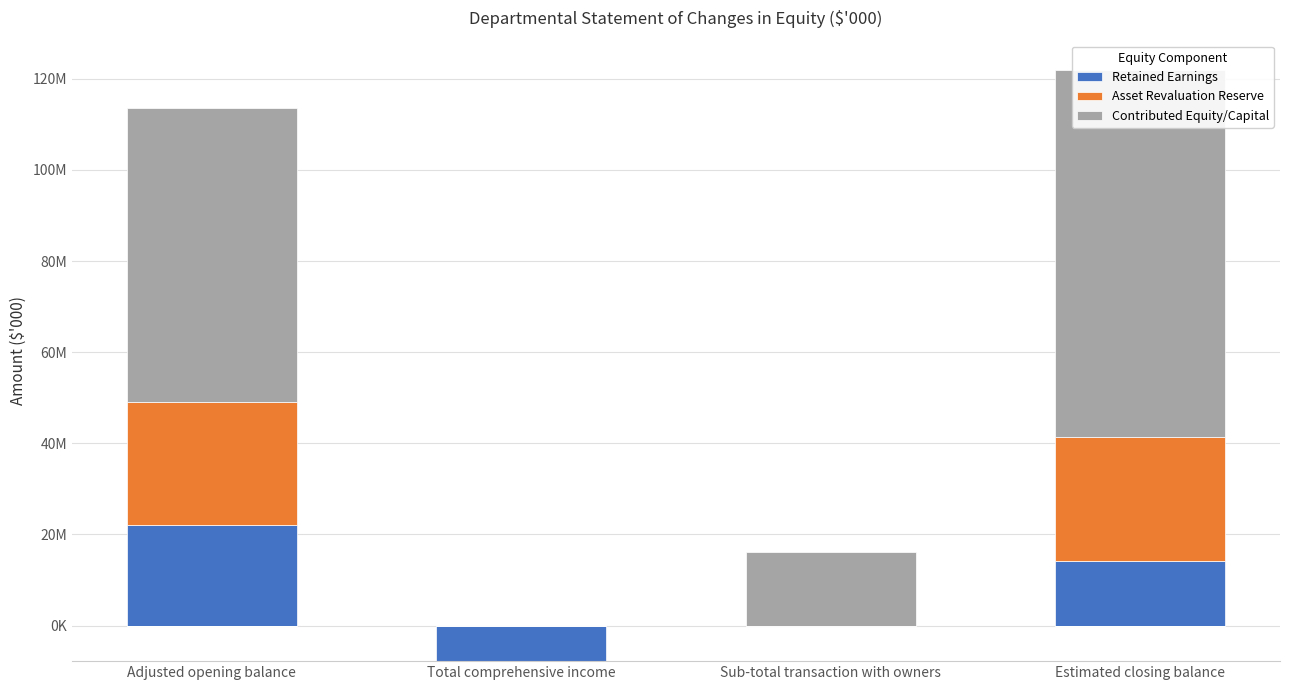

List the series in order of their peak value, lowest first.

Retained Earnings, Asset Revaluation Reserve, Contributed Equity/Capital